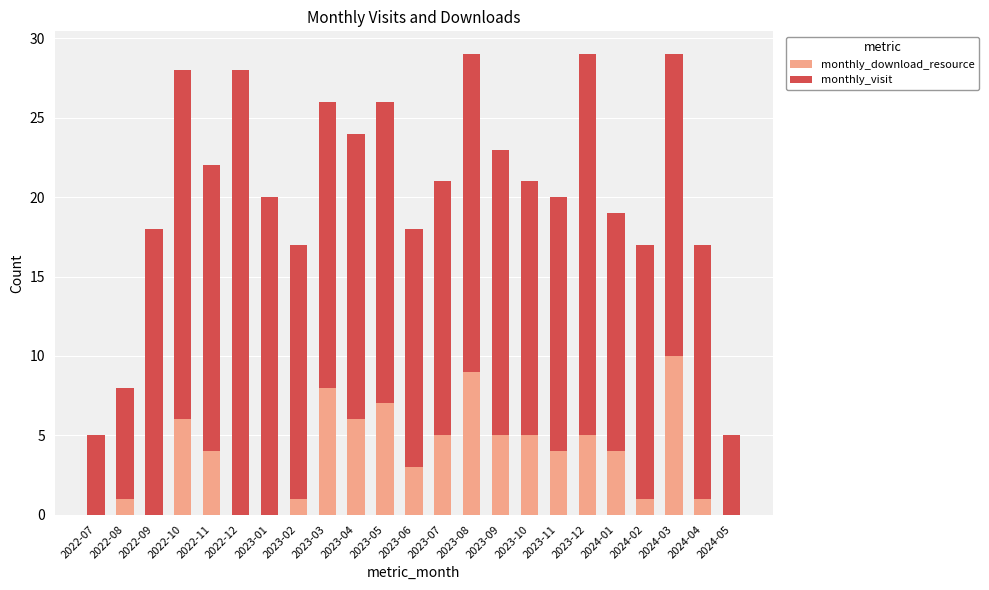

How many series are shown in this chart?

2